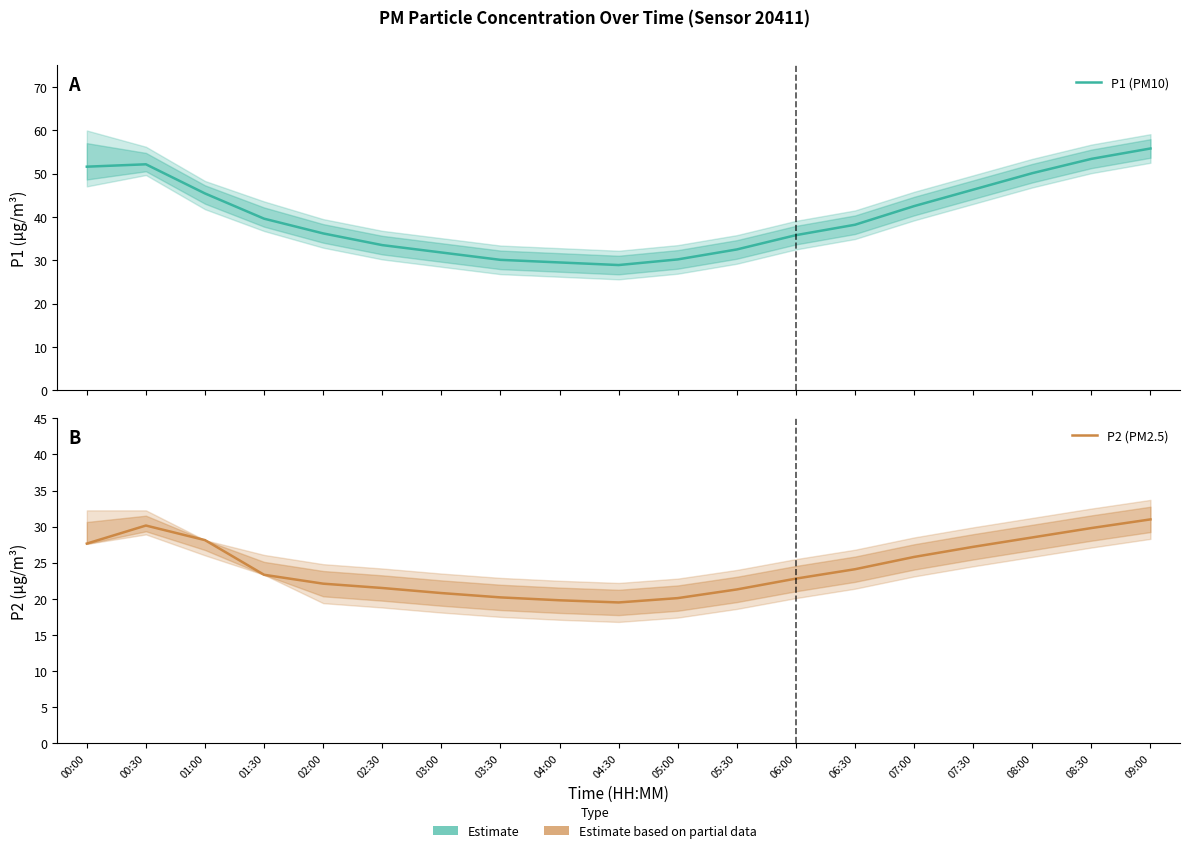

Rank the categories by P1 (PM10) value from highest to lowest.

09:00, 08:30, 00:30, 00:00, 08:00, 07:30, 01:00, 07:00, 01:30, 06:30, 02:00, 06:00, 02:30, 05:30, 03:00, 05:00, 03:30, 04:00, 04:30